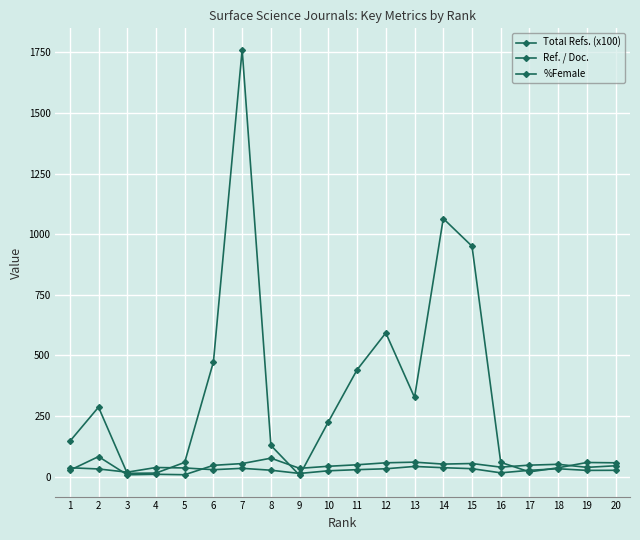

Where is the first local minimum for Ref. / Doc.?

3